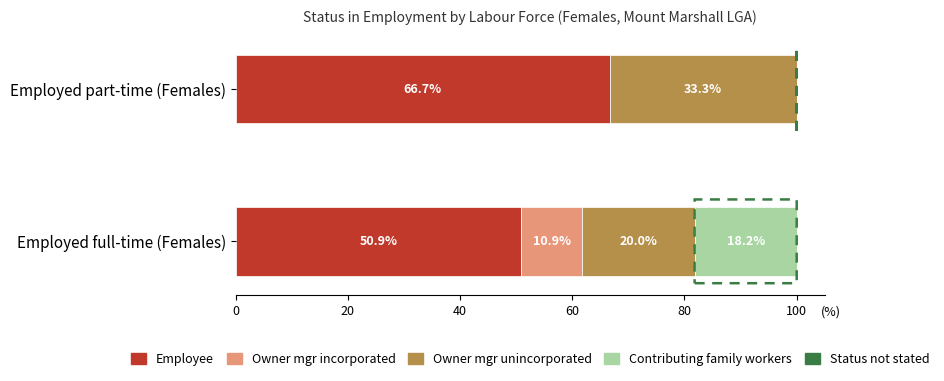

What is the approximate value of Employee at Employed full-time (Females)?

50.9